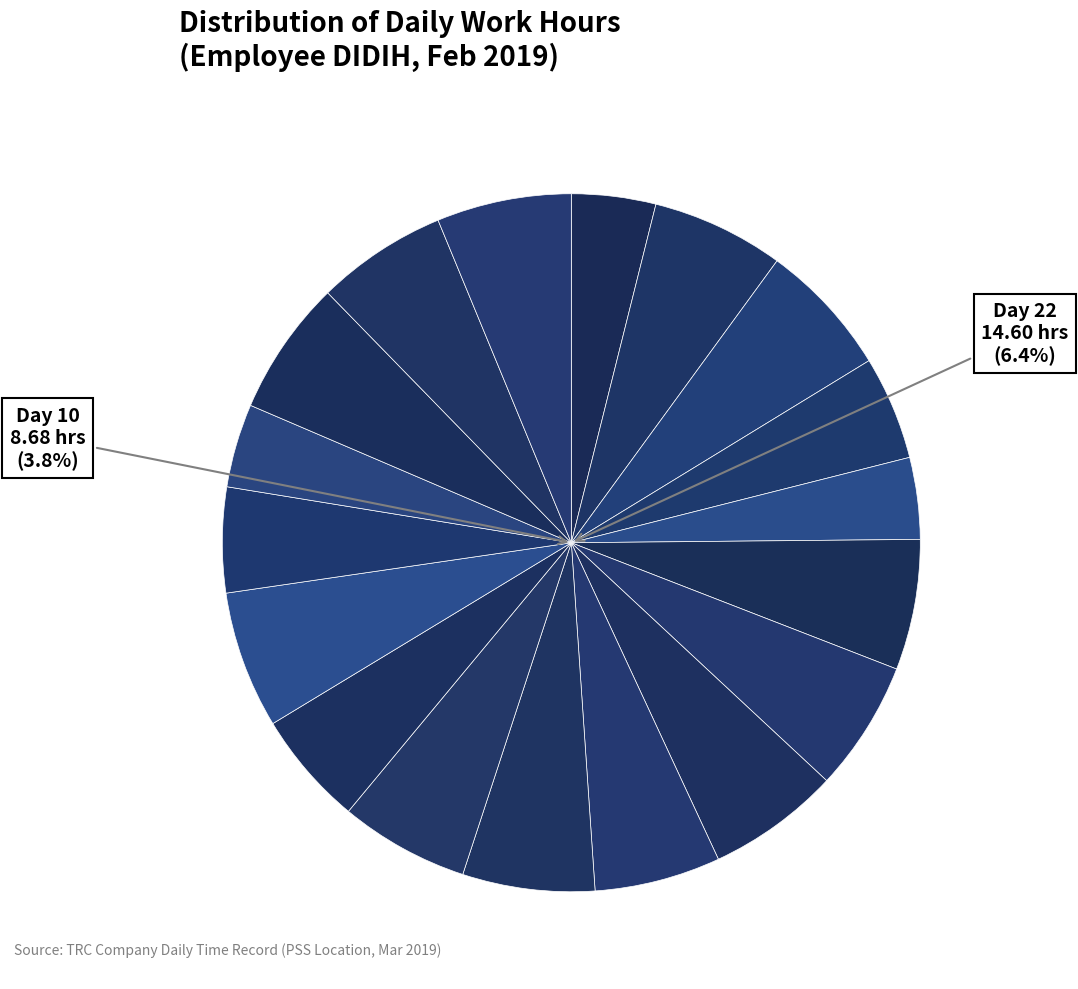

Which slice is the smallest?

Day 10